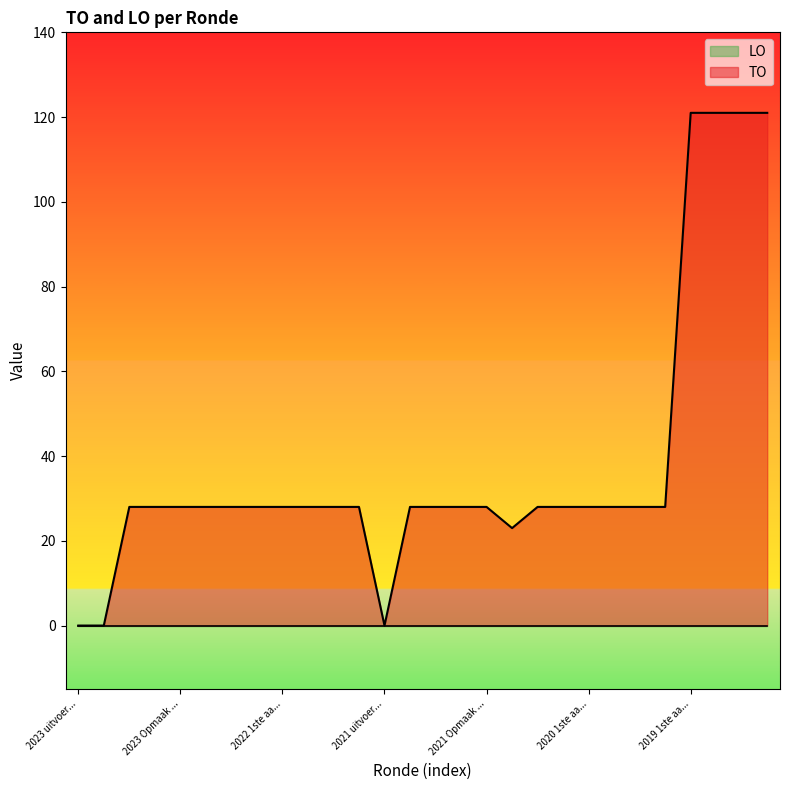

The chart shows a value of 0 at 2023 1ste aanpassing goedgekeurd. True or false?

True